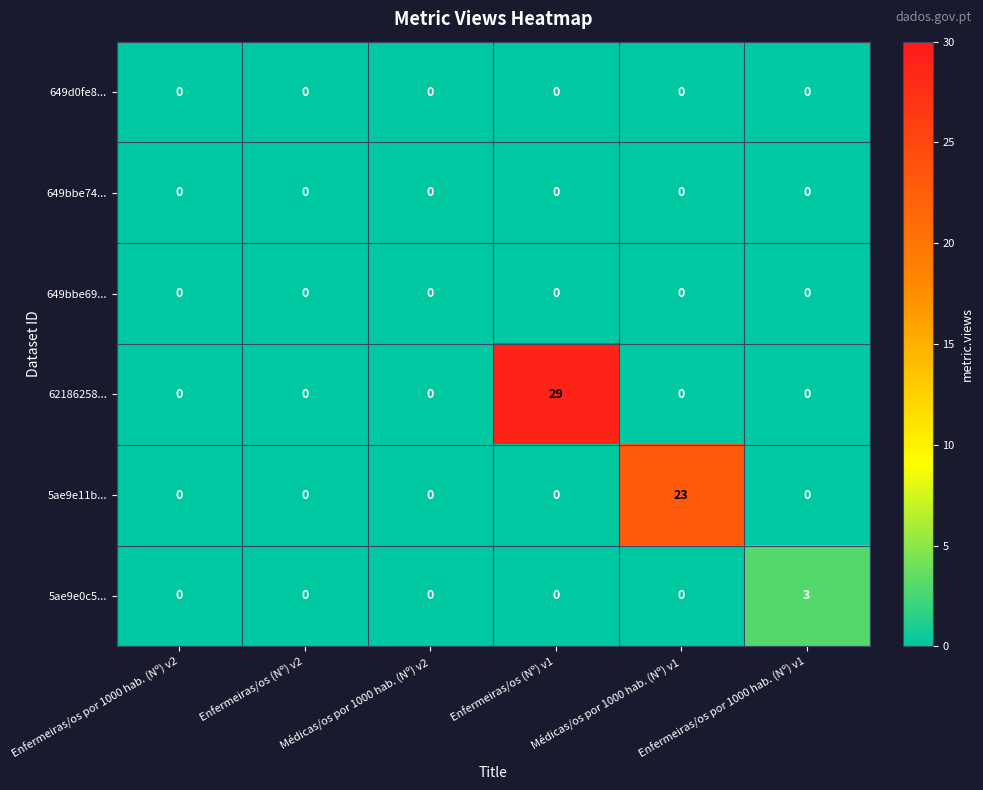

At which category is the sum across all series the highest?

Enfermeiras/os (Nº) v1